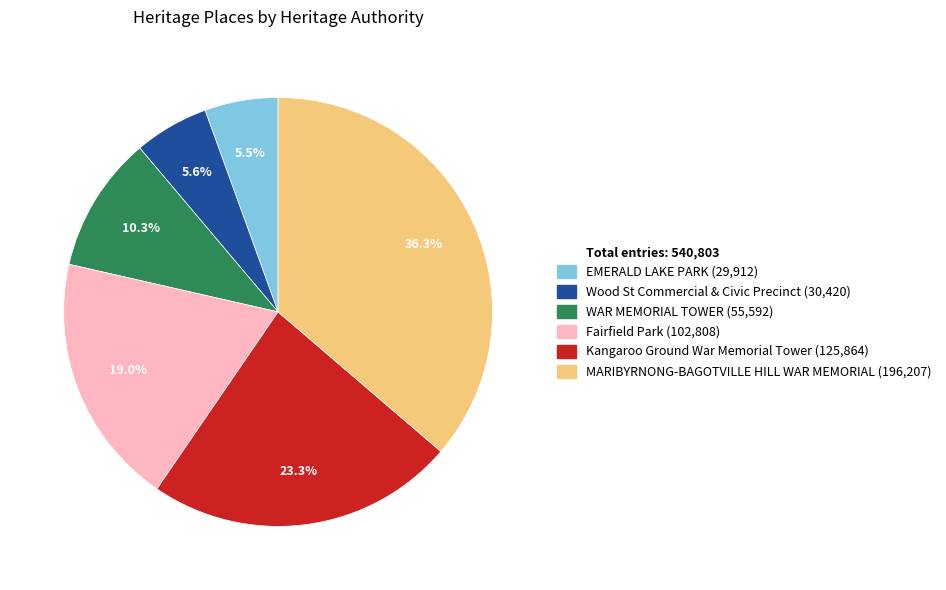

To the nearest percent, what is the average slice percentage?

17%